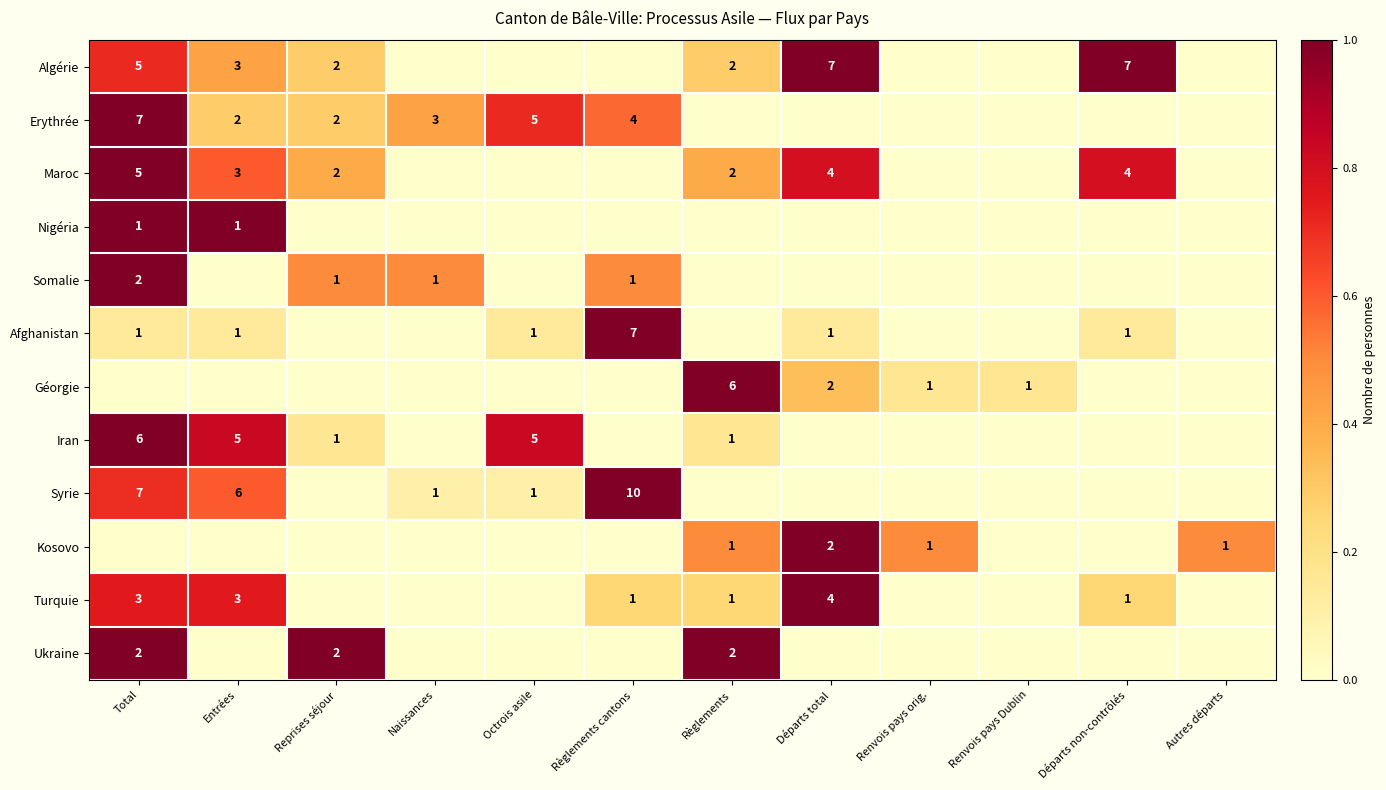

Is the value of Kosovo at Départs total greater than the value of Afghanistan at Règlements cantons?

No